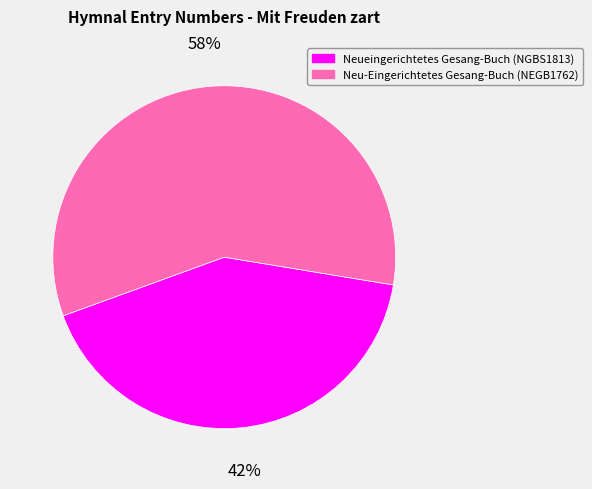

How many segments does this pie chart have?

2